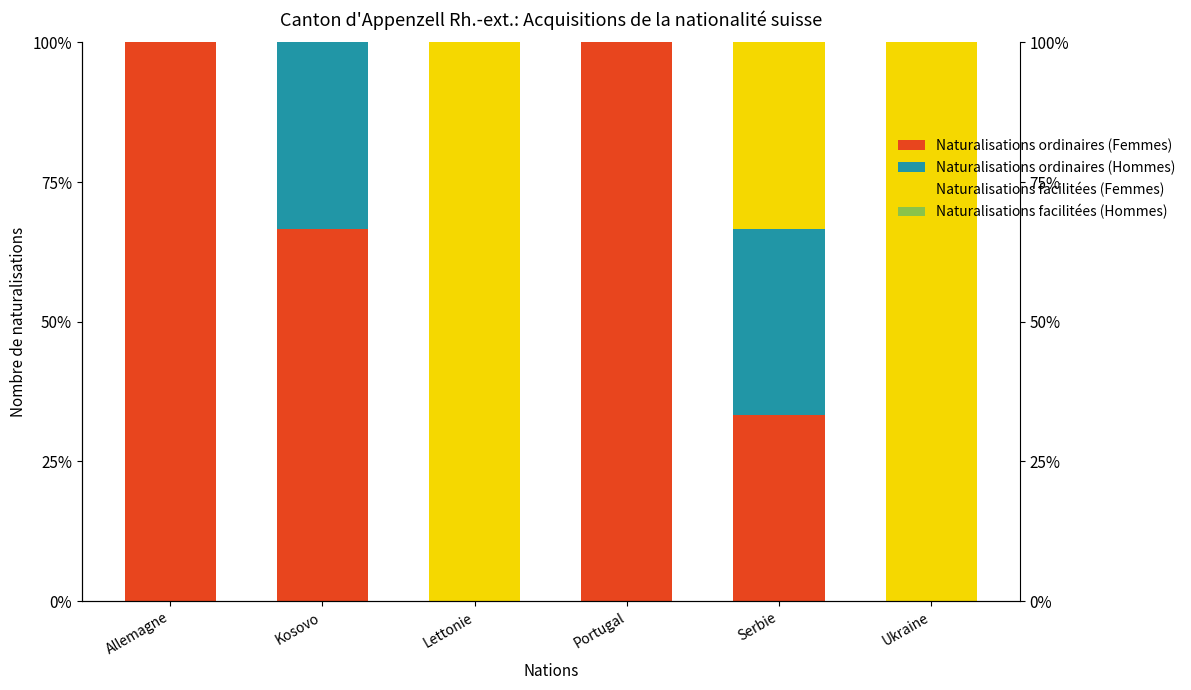

The Naturalisations ordinaires (Femmes) series shows 56.2 at Serbie. True or false?

False